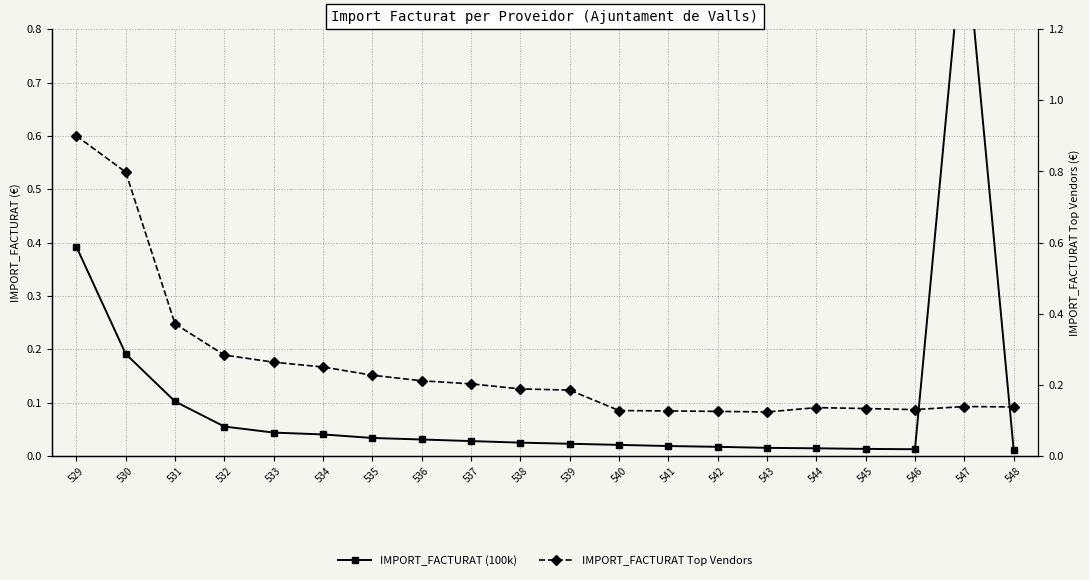

What is the difference between the maximum and second lowest values in the IMPORT_FACTURAT (100k) series?

1.0